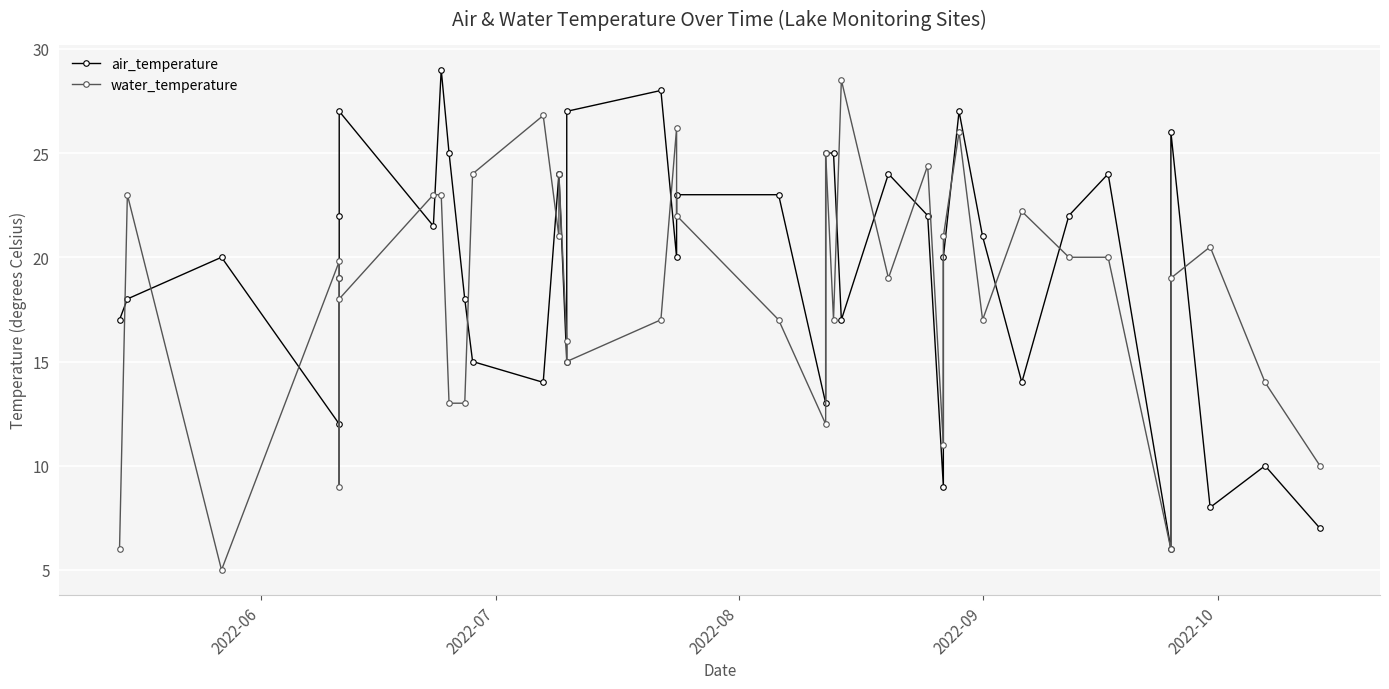

The air_temperature series shows 24.9 at 15. True or false?

False